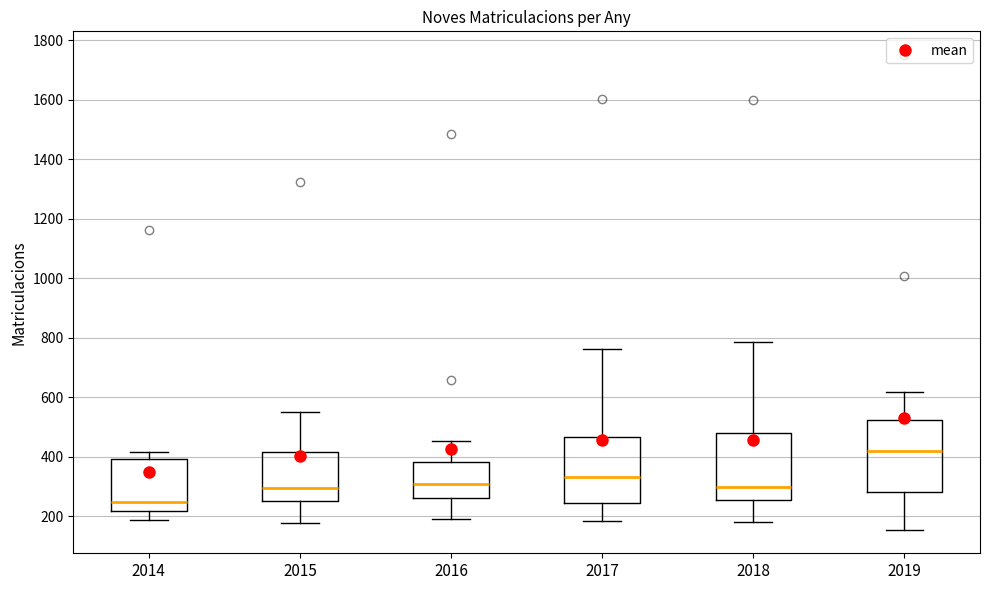

Comparing the boxes themselves (not the whiskers), which one is the tallest?

2019